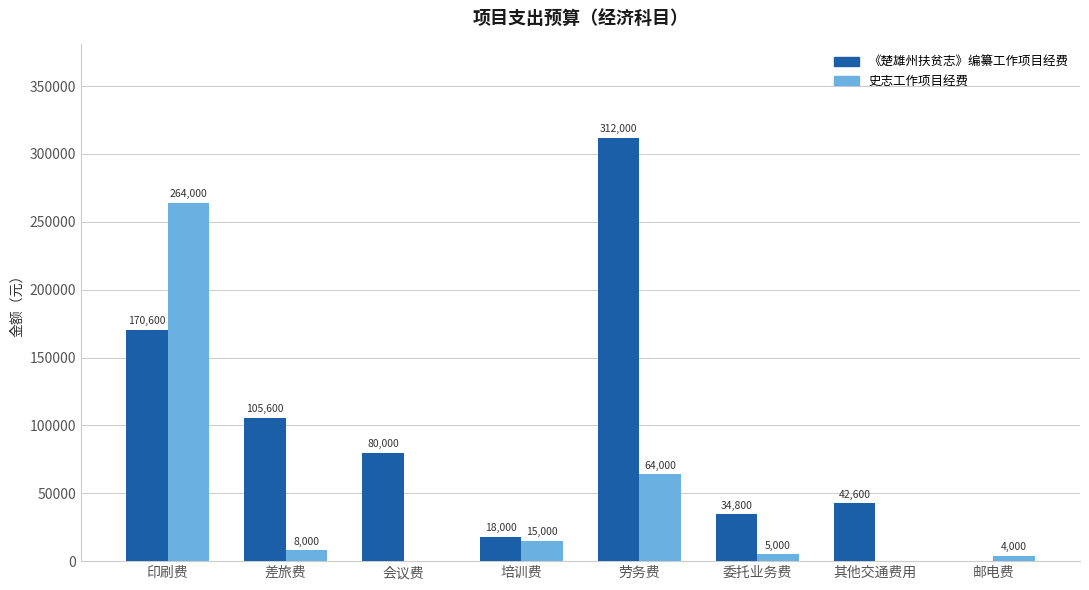

What is the greatest value displayed?

312000